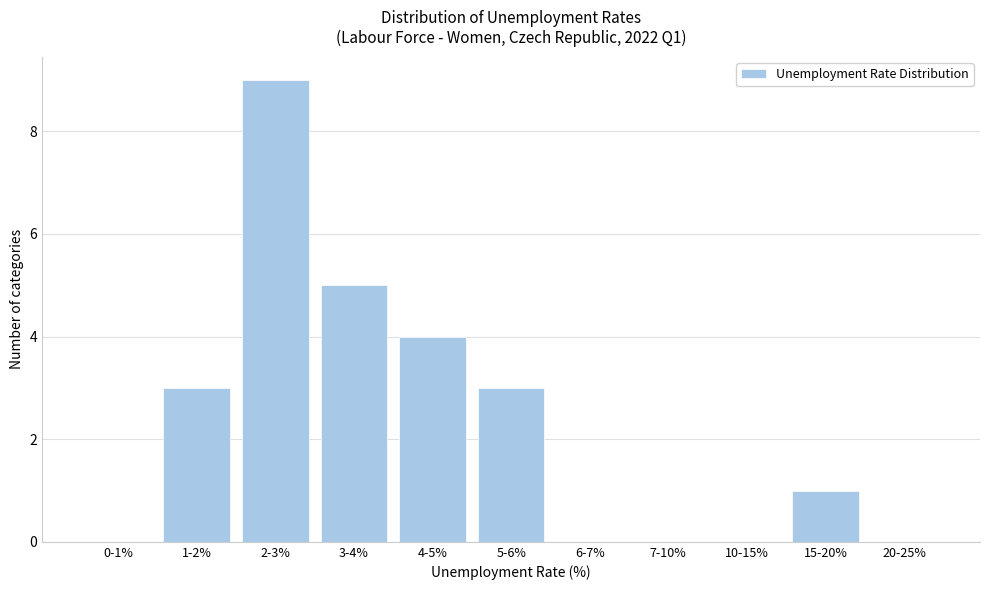

Reading left to right, what are all the values shown in this chart?

0-1%=0	1-2%=3	2-3%=9	3-4%=5	4-5%=4	5-6%=3	6-7%=0	7-10%=0	10-15%=0	15-20%=1	20-25%=0